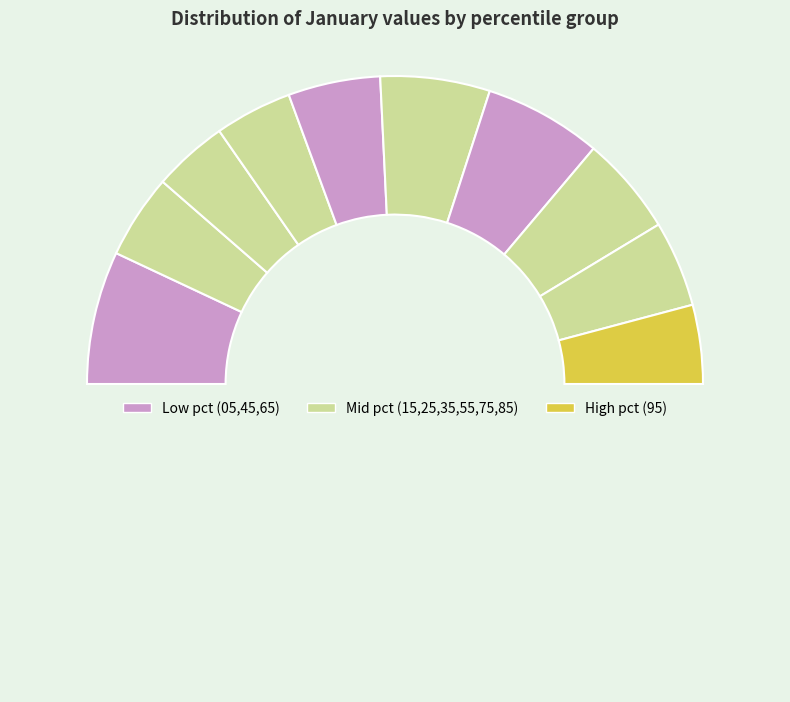

Rank the categories by value from highest to lowest.

pct05, pct65, pct55, pct75, pct45, pct85, pct15, pct95, pct35, pct25